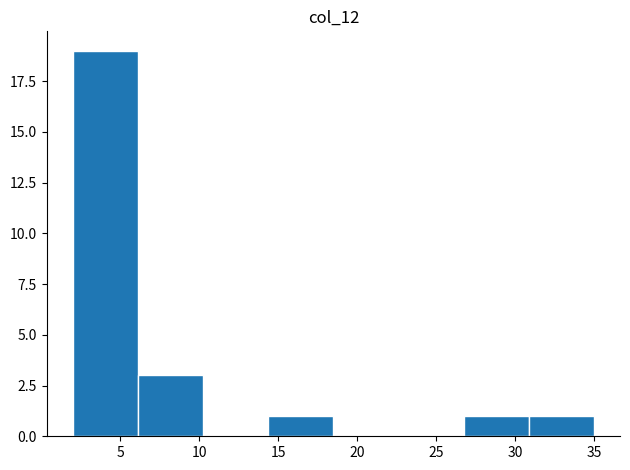

Reading left to right, transcribe this chart: for each bar, give the range it covers on the x-axis and its height. Neither the bar edges nor the heights are printed on the chart, so give them approximately, as read against the axes.

2.0 to 6.0: 19
6.0 to 10.5: 3
10.5 to 14.5: 0
14.5 to 18.5: 1
18.5 to 22.5: 0
22.5 to 27.0: 0
27.0 to 31.0: 1
31.0 to 35.0: 1